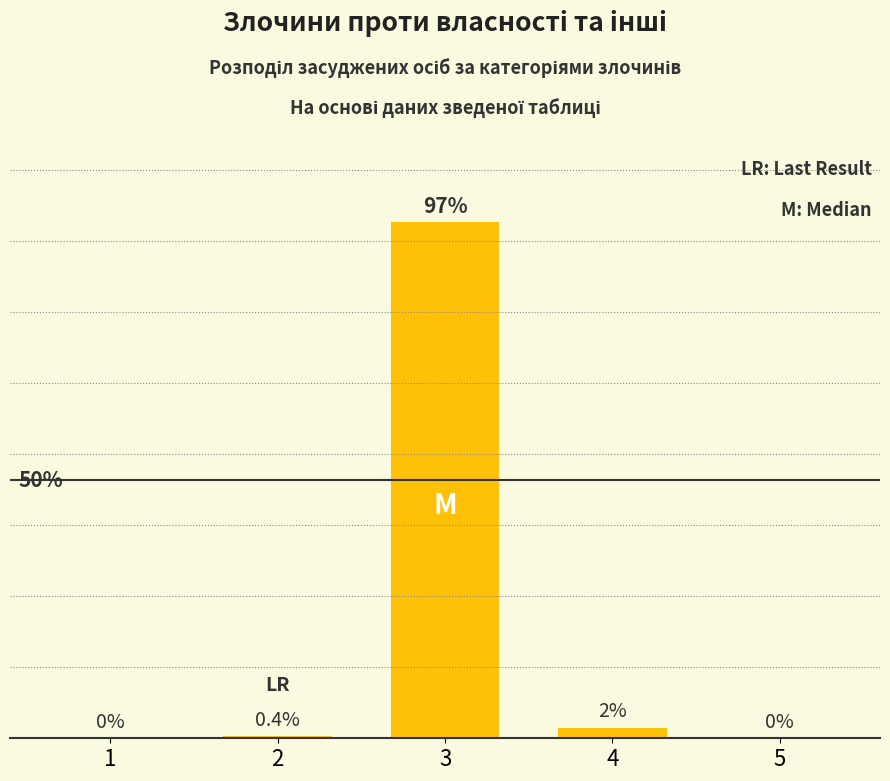

Are the bars horizontal?

No